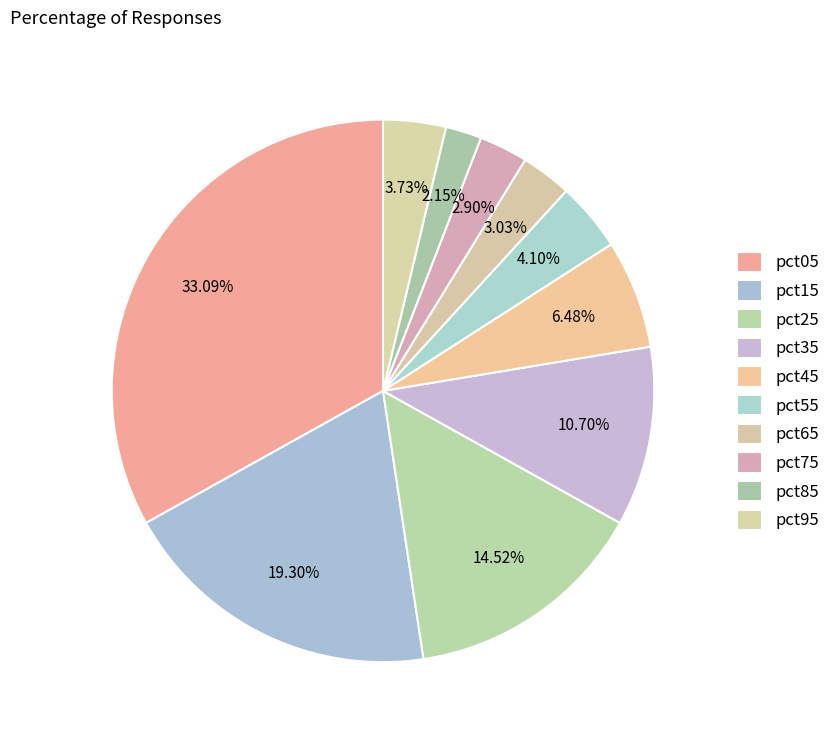

To the nearest percent, what is the difference between the pct15 and pct55 slice percentages?

15%